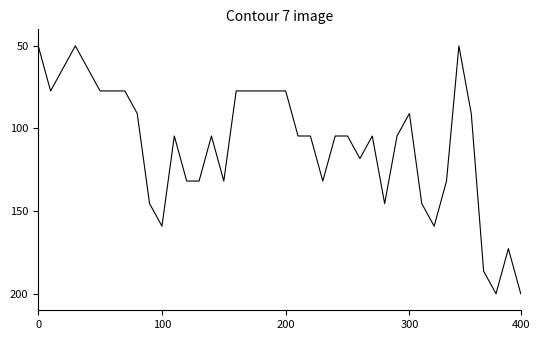

What is the minimum value shown in the chart?

50.0